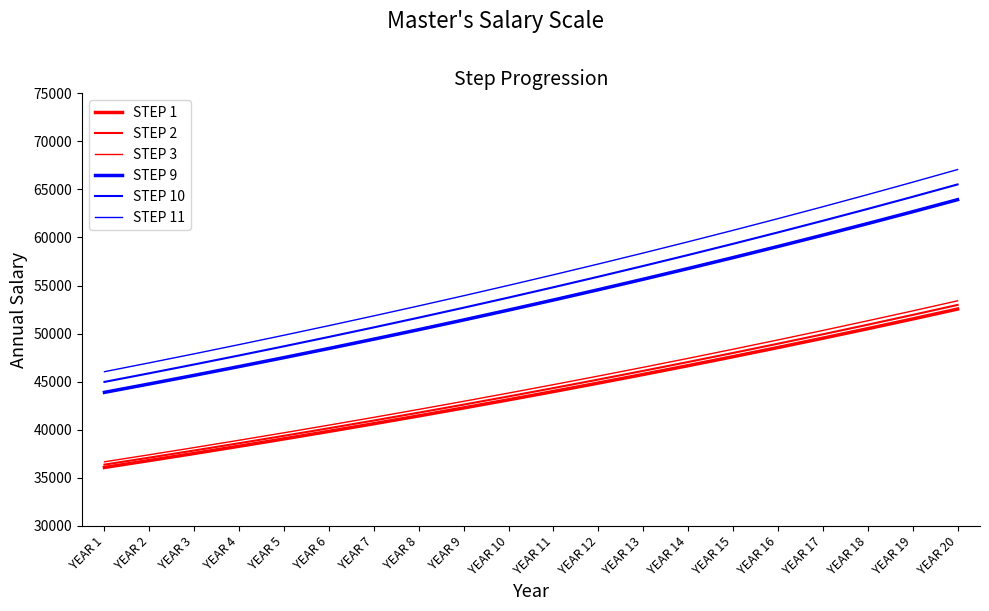

Does the chart display data point markers on the line(s)?

No